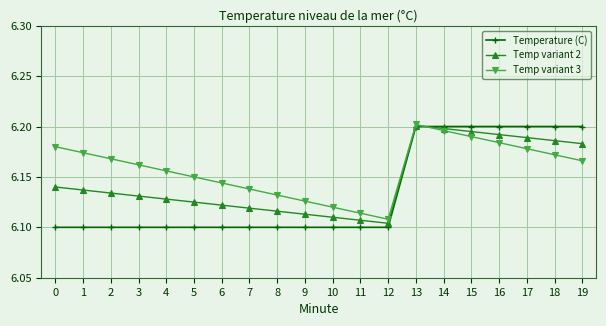

What is the difference between the Temp variant 2 values at 10 and 19?

0.1